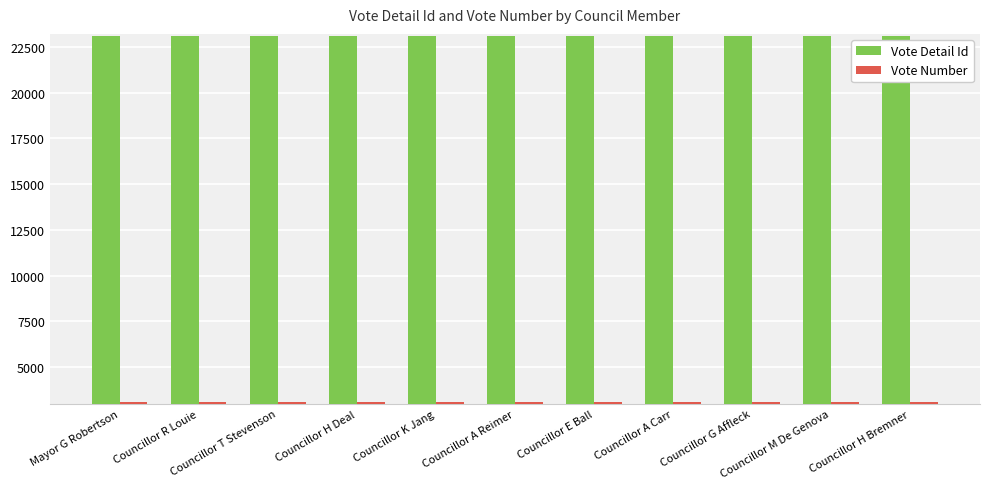

Are the bars horizontal?

No